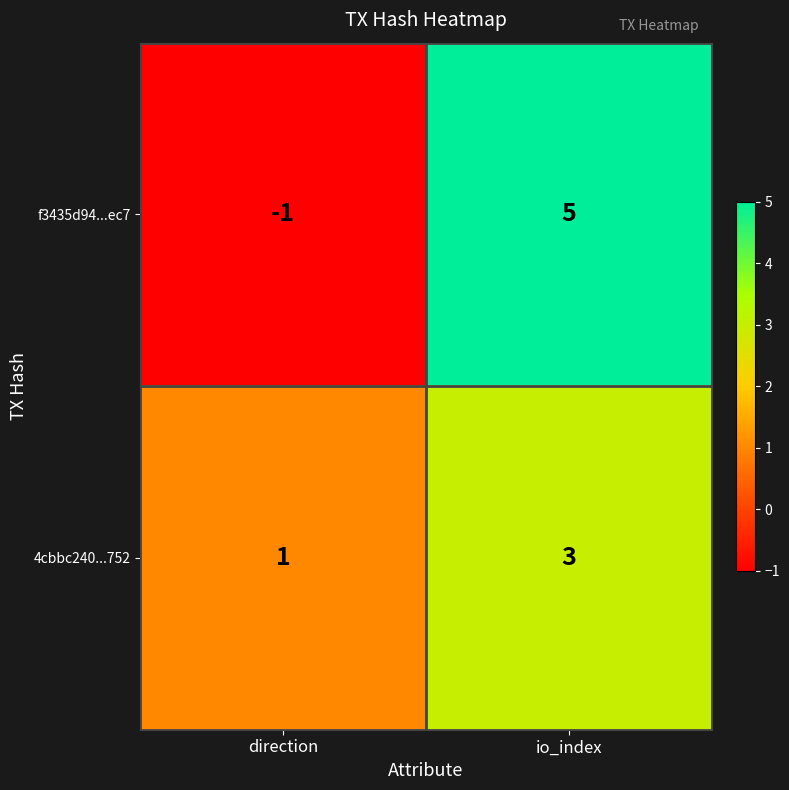

What is the difference between the highest and lowest values at direction?

2